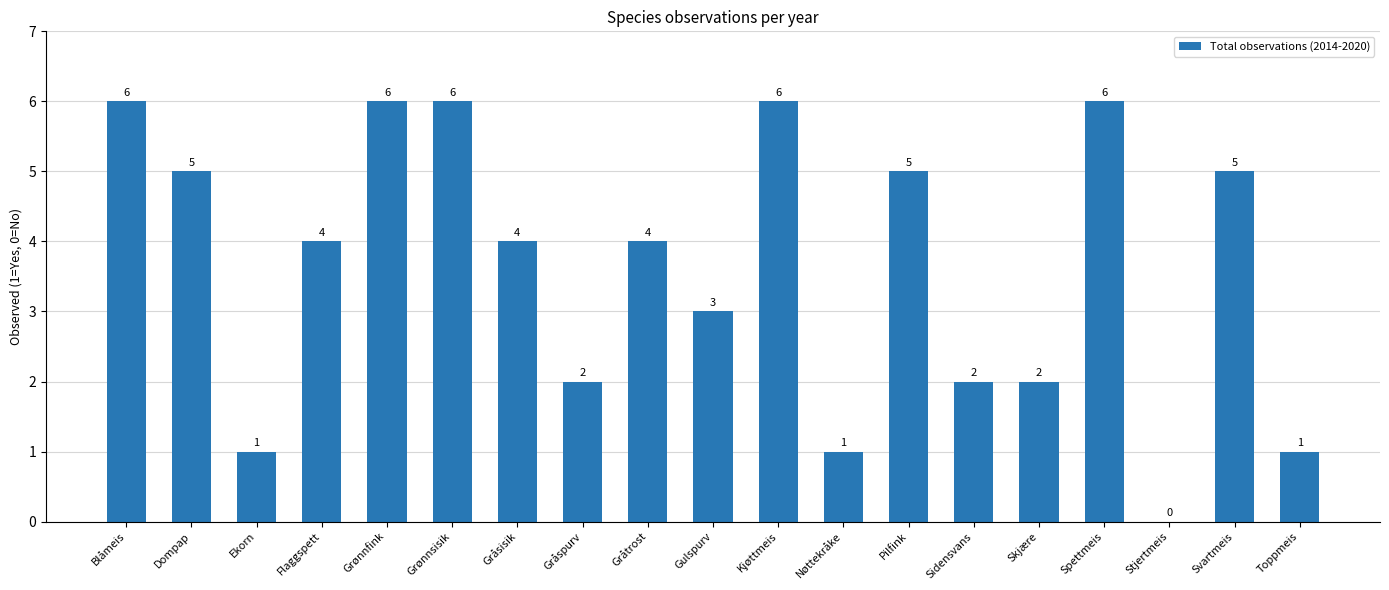

What is the sum of all values?

69